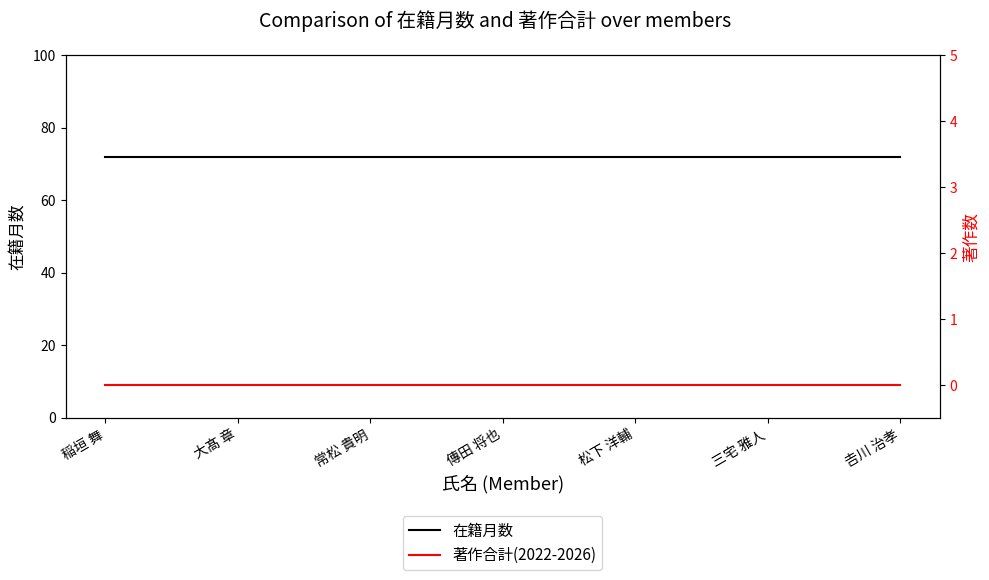

At which category does the chart reach its peak across all series?

稲垣 舞